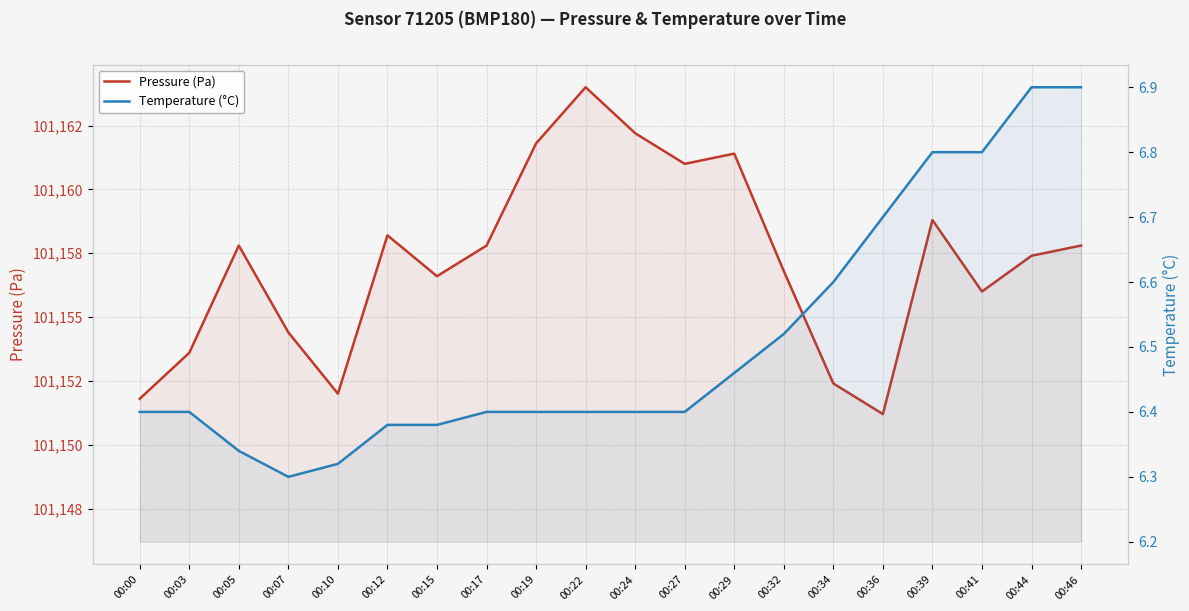

List the labels in order of Pressure (Pa) value, largest first.

00:22, 00:24, 00:19, 00:29, 00:27, 00:39, 00:12, 00:05, 00:17, 00:46, 00:44, 00:32, 00:15, 00:41, 00:07, 00:03, 00:34, 00:10, 00:00, 00:36